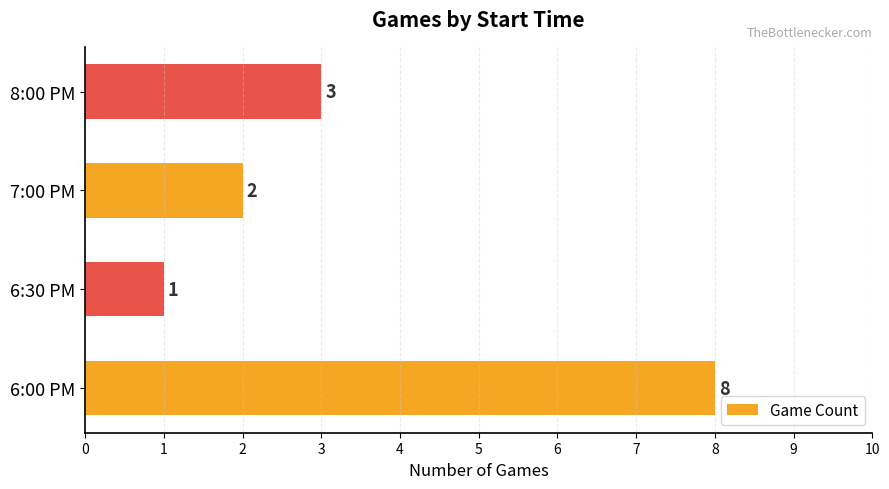

What is the smallest value displayed?

1